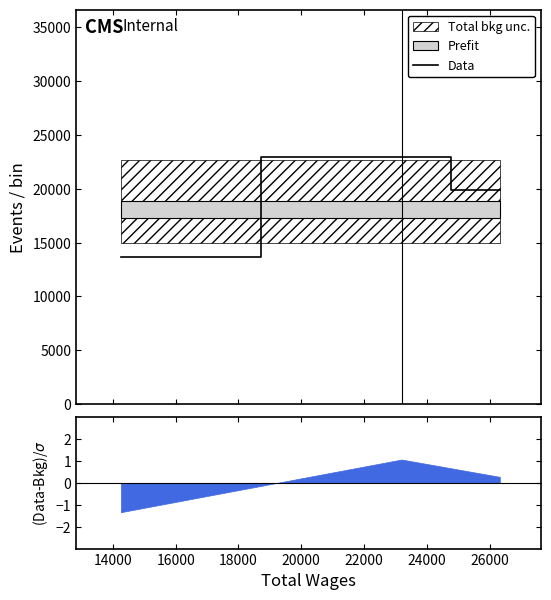

What is the minimum value shown in the chart?

13700